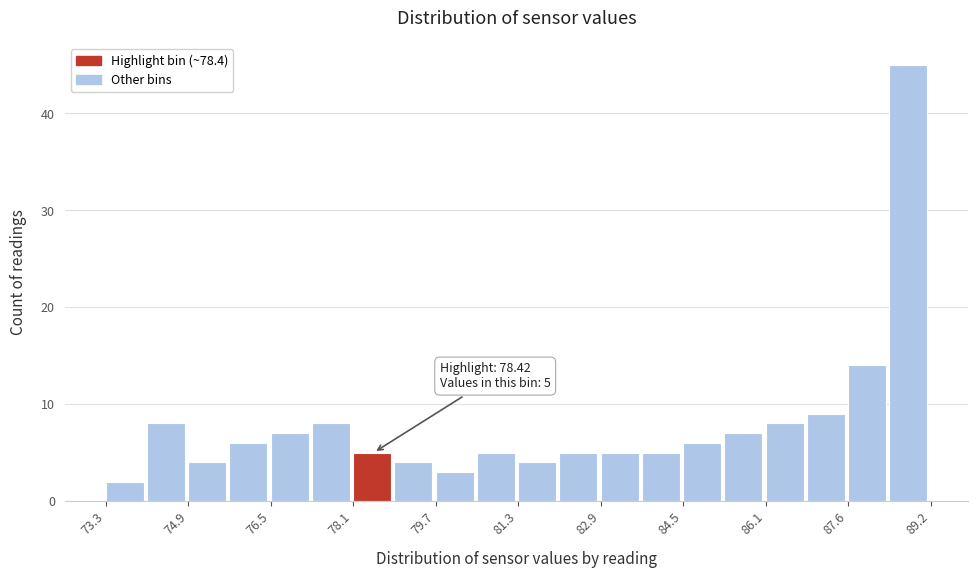

Around what value on the x-axis is the tallest bar? Give the approximate position of its centre, as read against the axis.

88.8